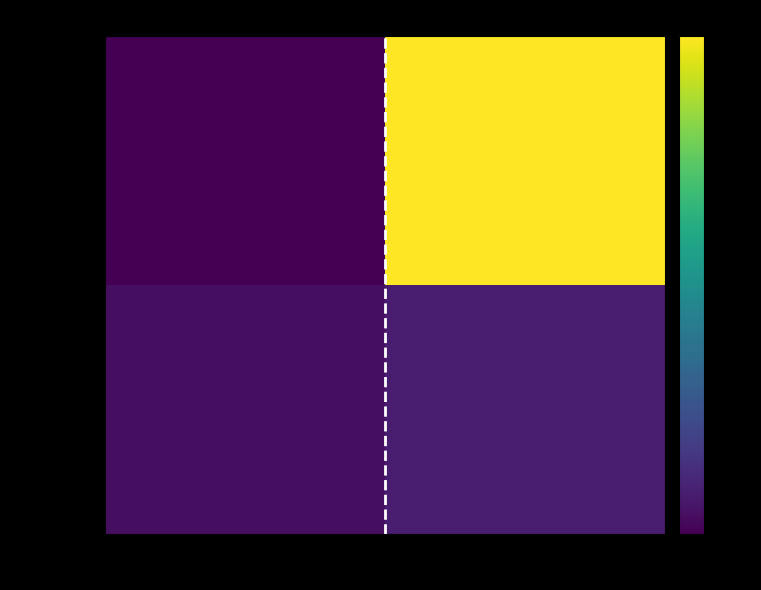

Reading left to right, transcribe all the data shown in this chart.

8f445ddc…: direction=-1	io_index=51
046b4bb0…: direction=1	io_index=3